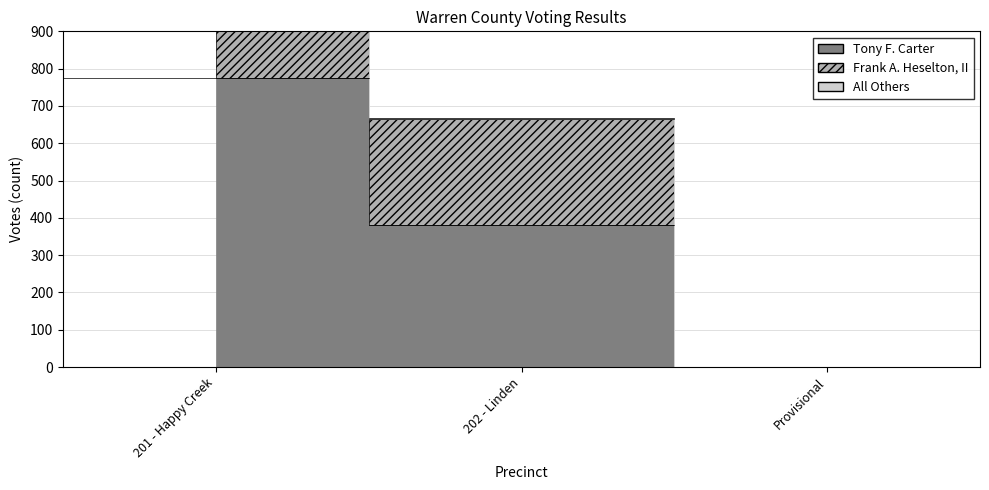

Rank the series by their average value, from lowest to highest.

All Others, Frank A. Heselton, II, Tony F. Carter